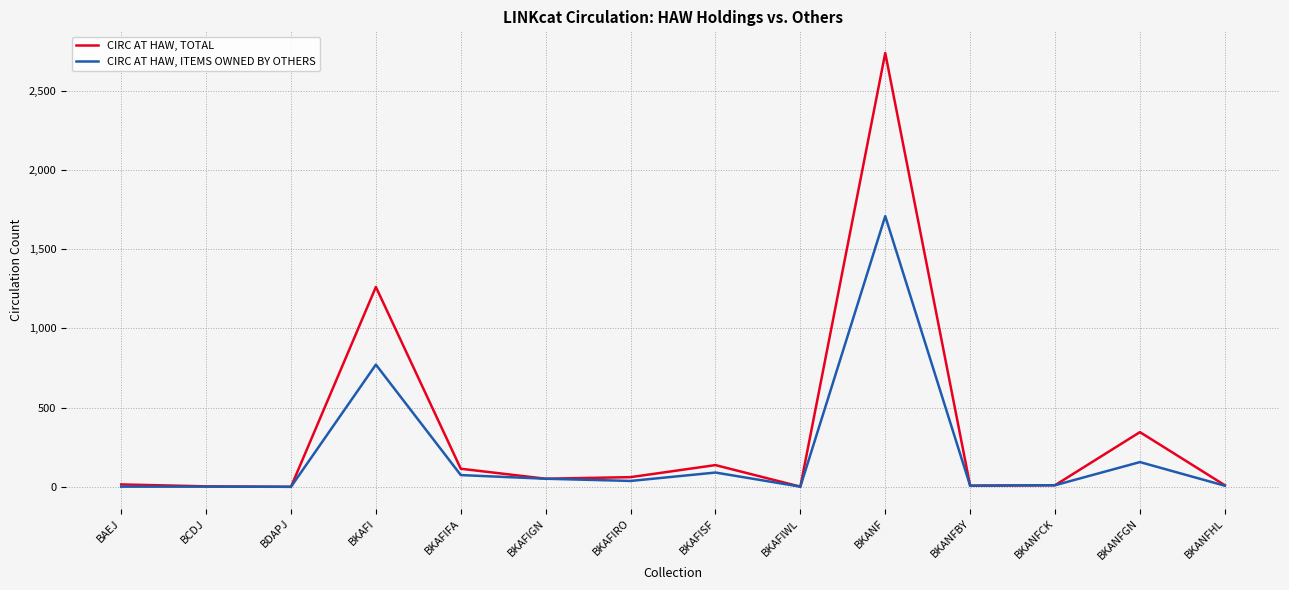

What is the maximum value for CIRC AT HAW, TOTAL?

2737